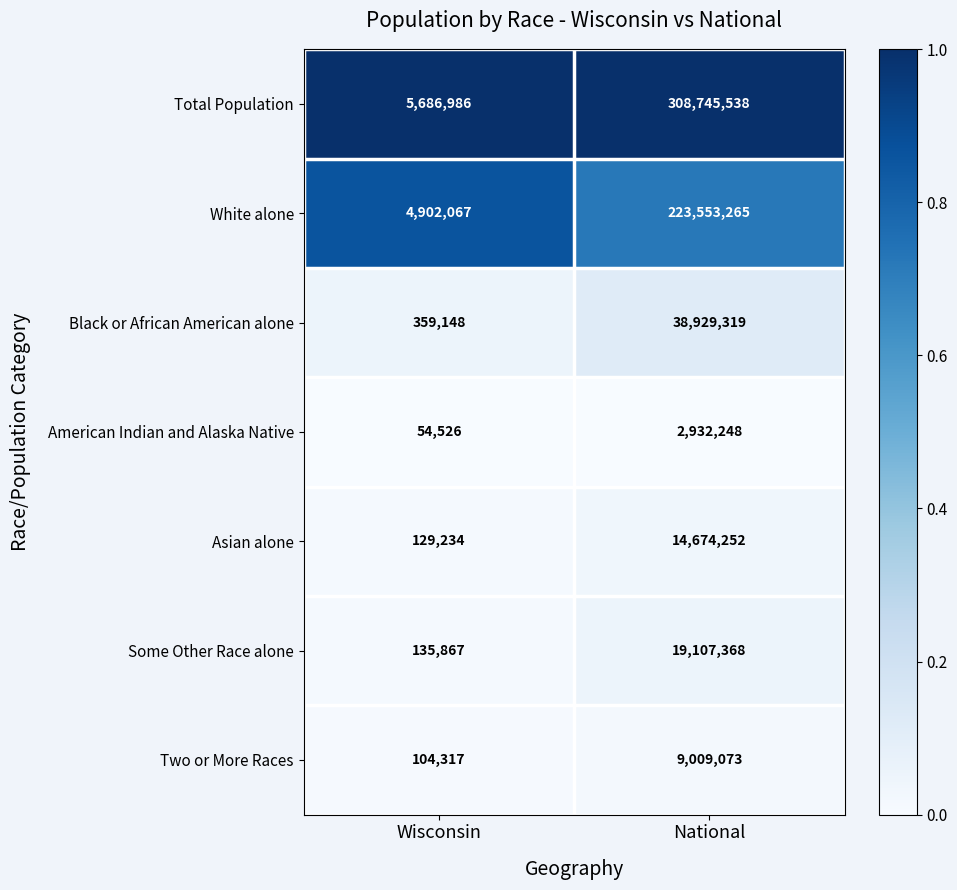

Reading left to right, transcribe all the data shown in this chart.

Total Population: 5686986	308745538
White alone: 4902067	223553265
Black or African American alone: 359148	38929319
American Indian and Alaska Native: 54526	2932248
Asian alone: 129234	14674252
Some Other Race alone: 135867	19107368
Two or More Races: 104317	9009073